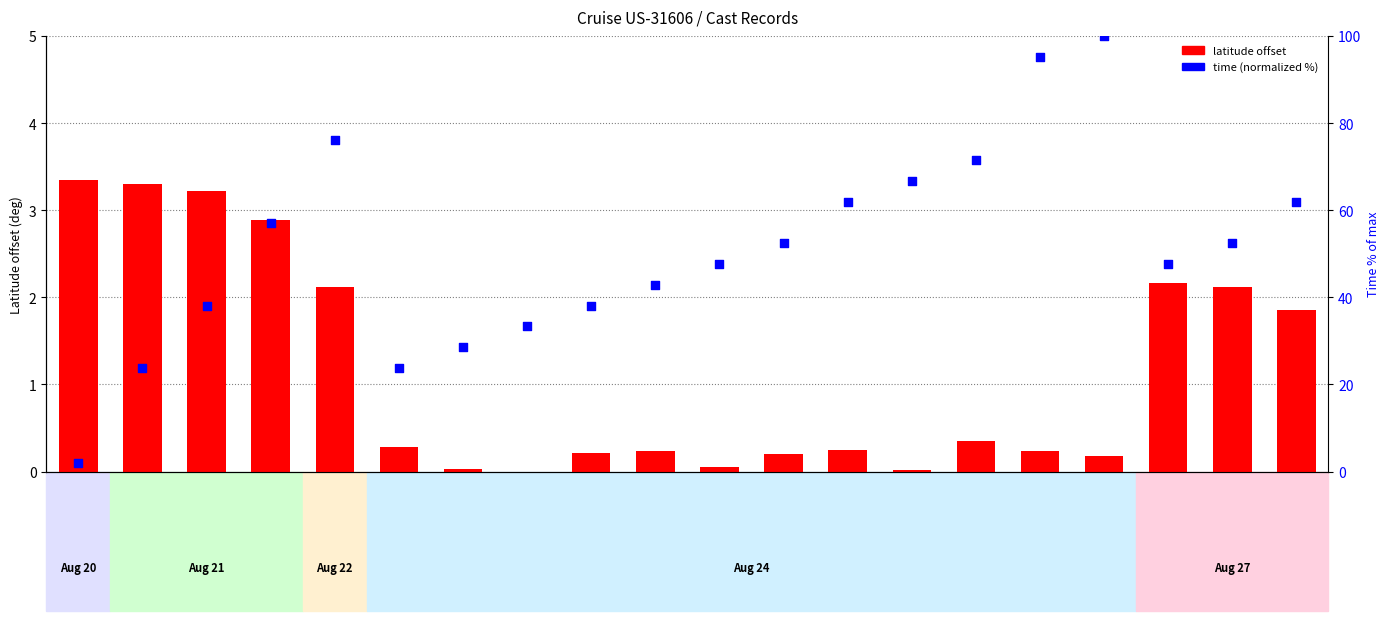

Is the value of time (normalized %) at 1622387 greater than the value of latitude offset at 1622437?

Yes